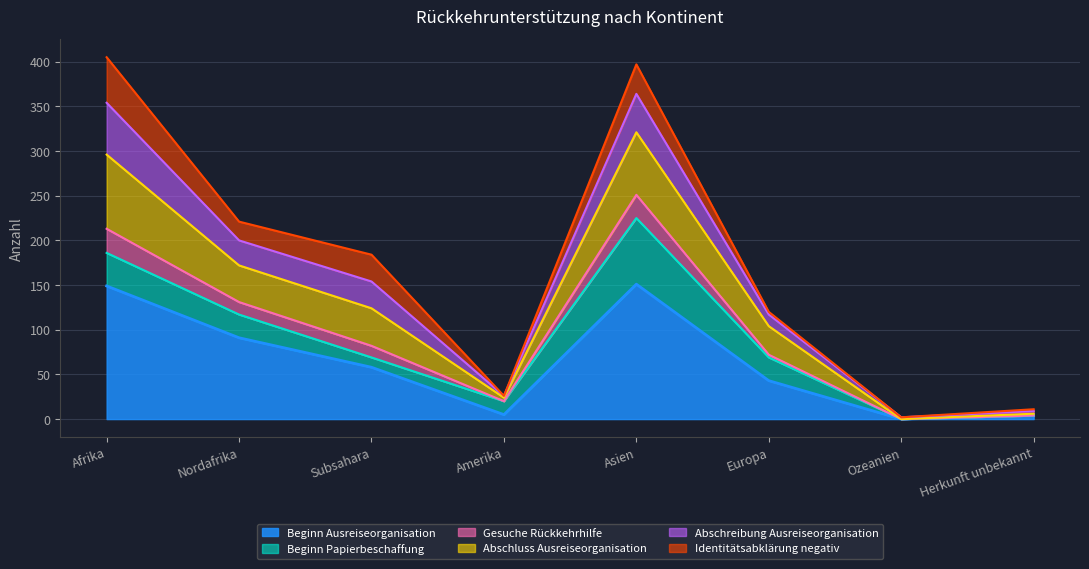

How many data points in Abschluss Ausreiseorganisation are above 154?

3